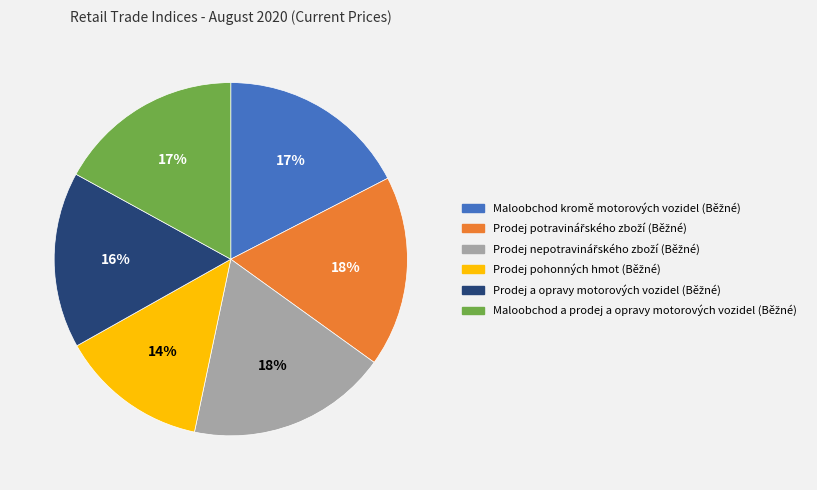

Is there a majority slice in this chart?

No